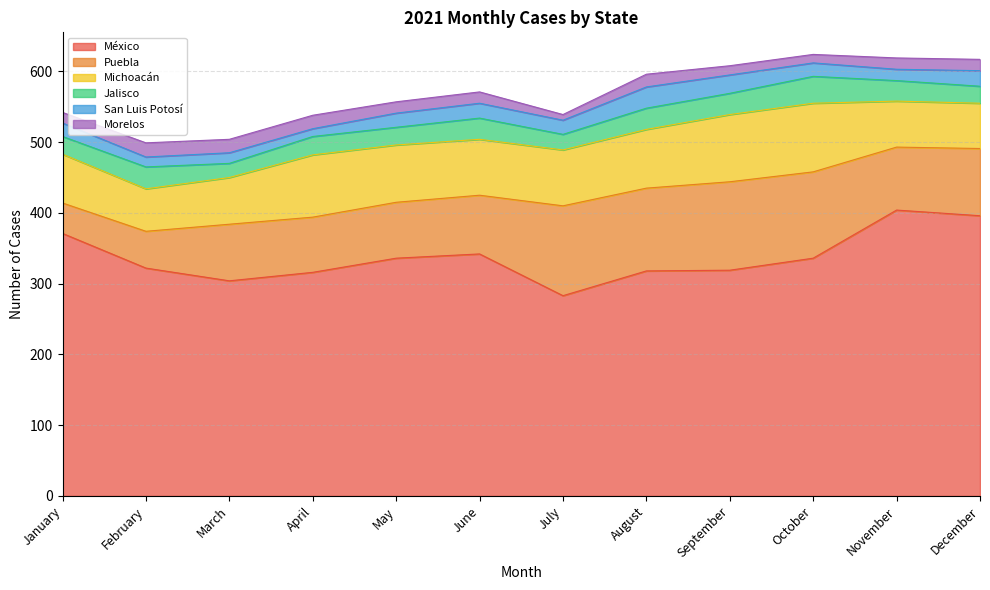

True or false: Puebla has more than 0 points higher than both neighbors.

True